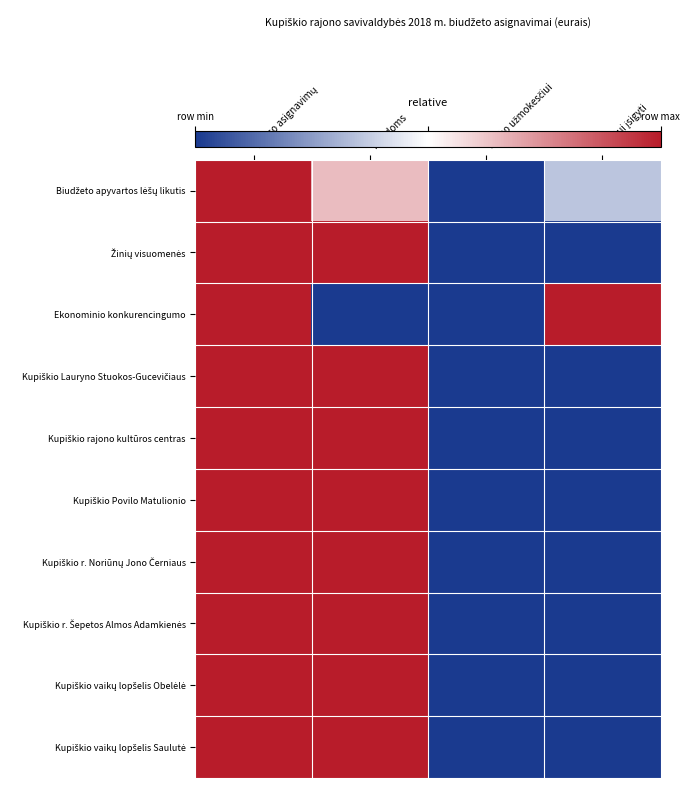

Which has a higher value, Iš viso asignavimų or Išlaidoms?

Iš viso asignavimų